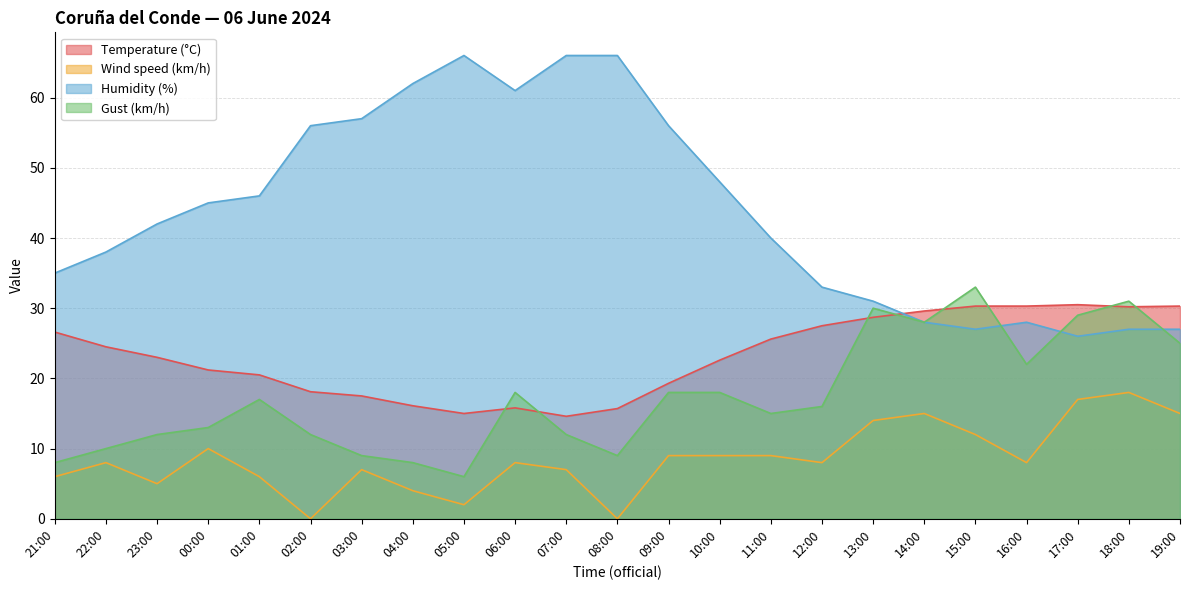

Is the value of Temperature (°C) at 10:00 greater than the value of Wind speed (km/h) at 00:00?

Yes